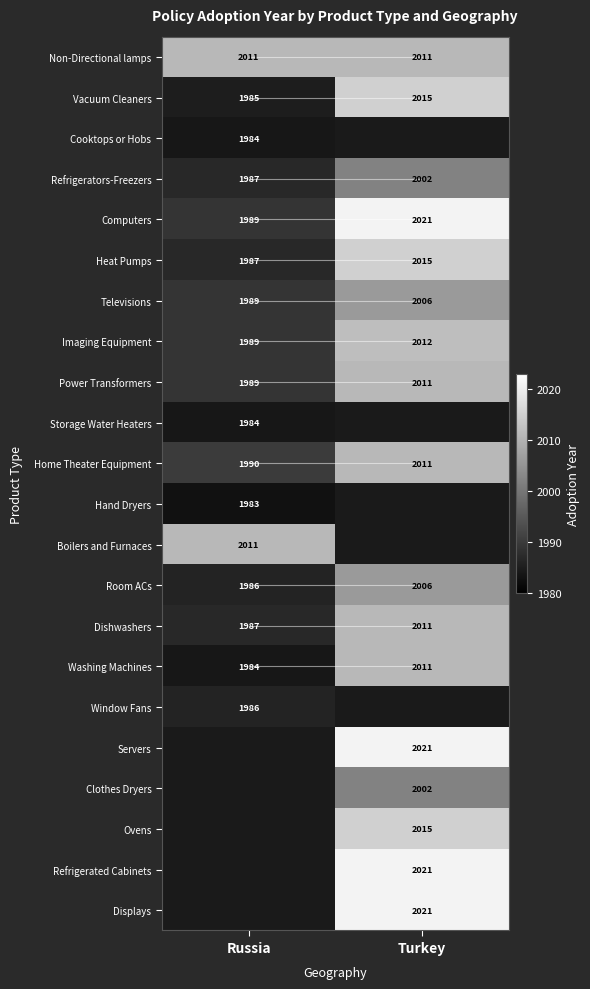

At how many categories does at least one series exceed 132?

2